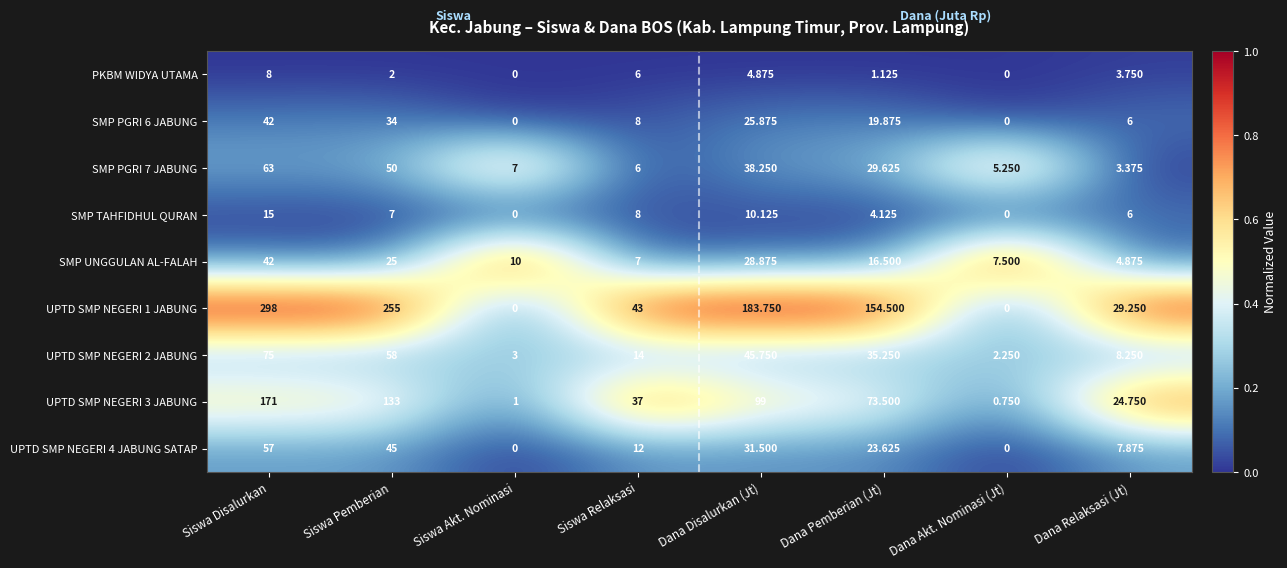

List the labels in order of SMP PGRI 7 JABUNG value, largest first.

Siswa Disalurkan, Siswa Pemberian, Dana Disalurkan (Jt), Dana Pemberian (Jt), Siswa Akt. Nominasi, Siswa Relaksasi, Dana Akt. Nominasi (Jt), Dana Relaksasi (Jt)